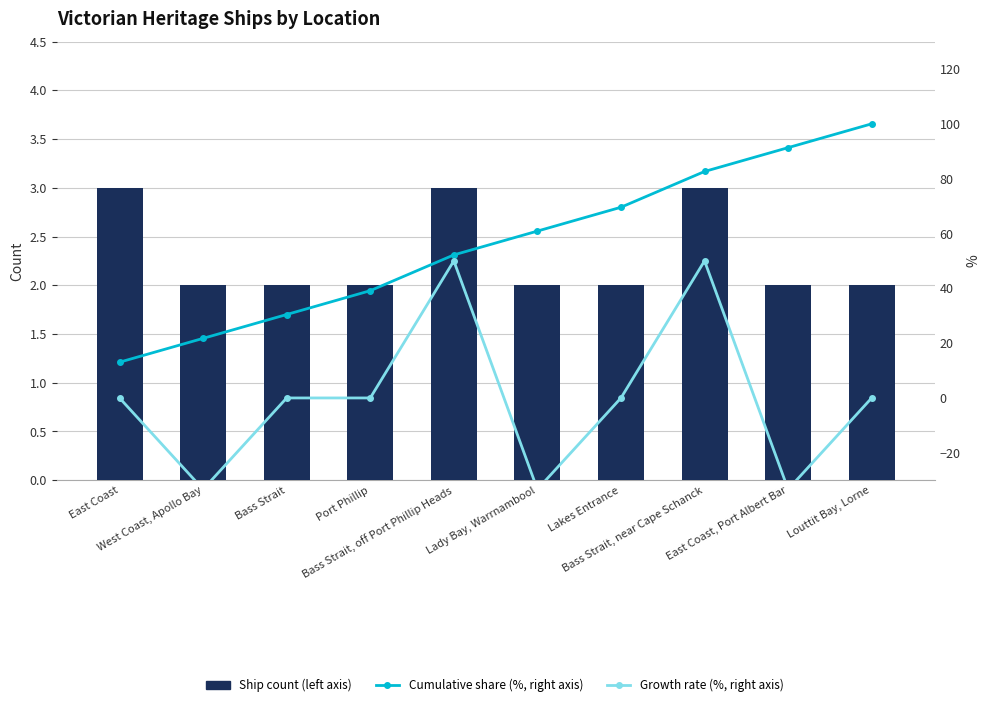

What position from the right is Bass Strait, off Port Phillip Heads?

6